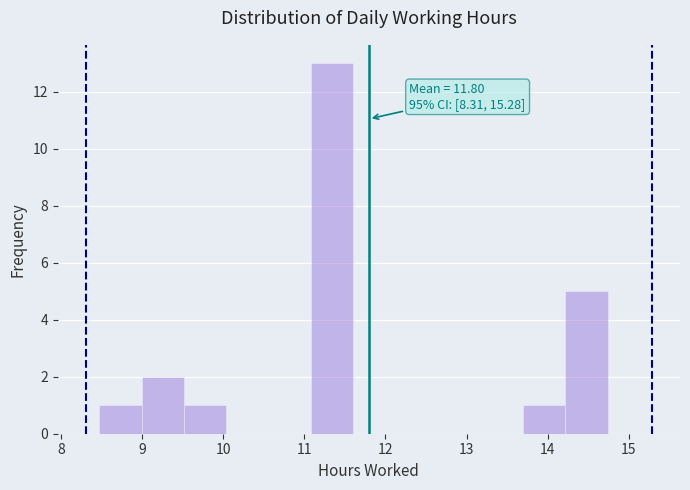

Over which range of the x-axis is the bar tallest?

11.1 to 11.6